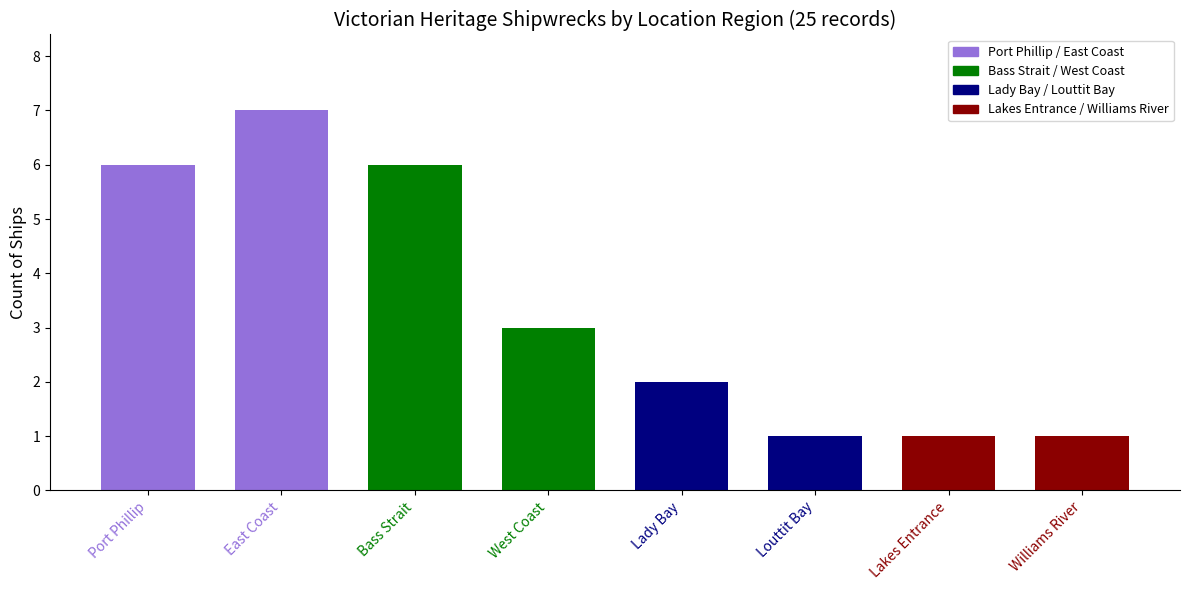

How many categories are shown in the chart?

8